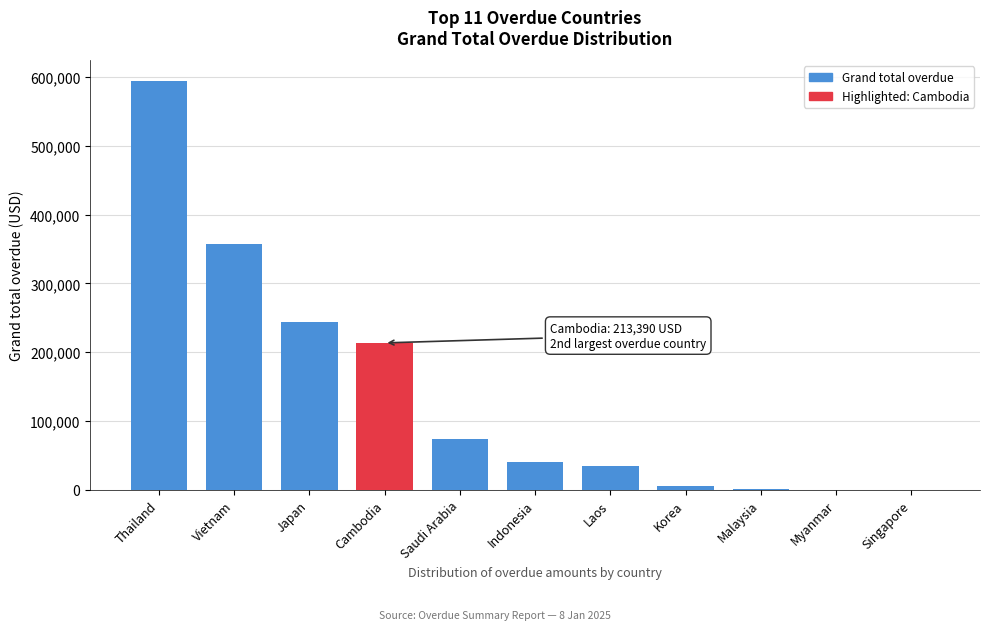

What is the approximate value at Japan?

244191.5